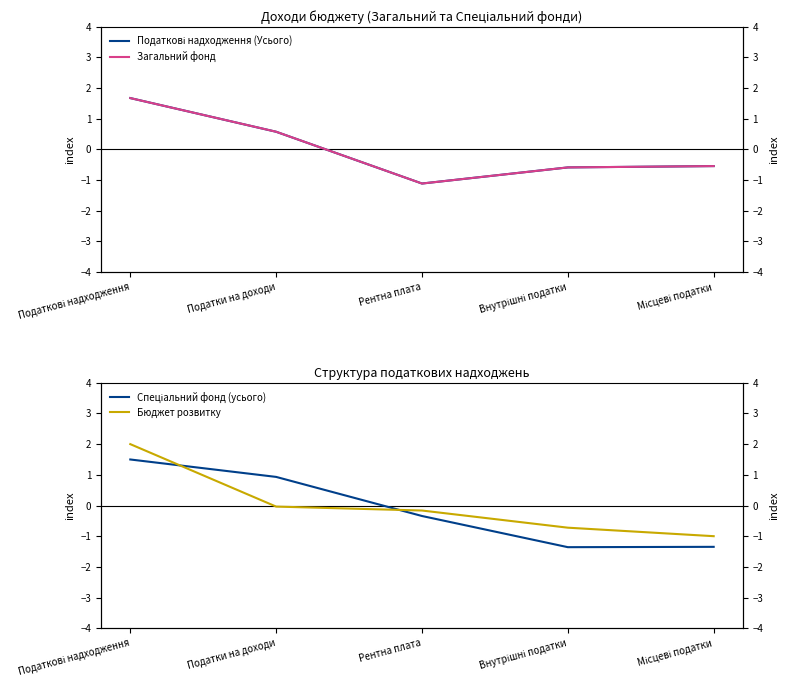

Between which two adjacent categories do Податкові надходження (Усього) and Загальний фонд first intersect?

Податкові надходження and Податки на доходи